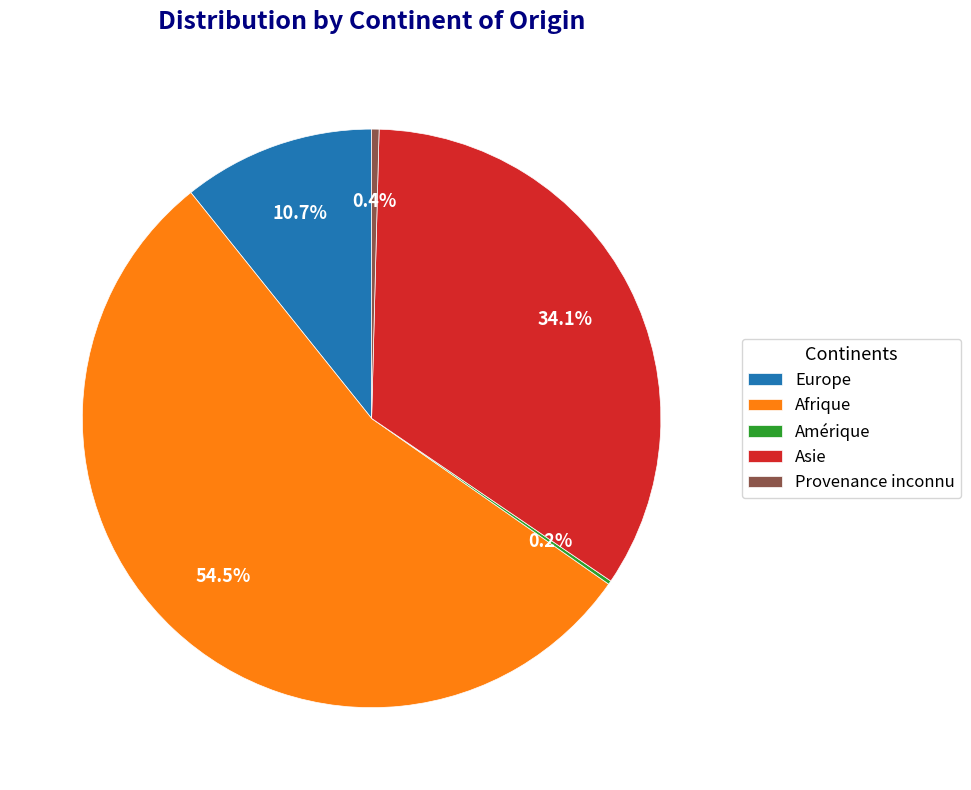

Which category has the biggest portion of the pie?

Afrique